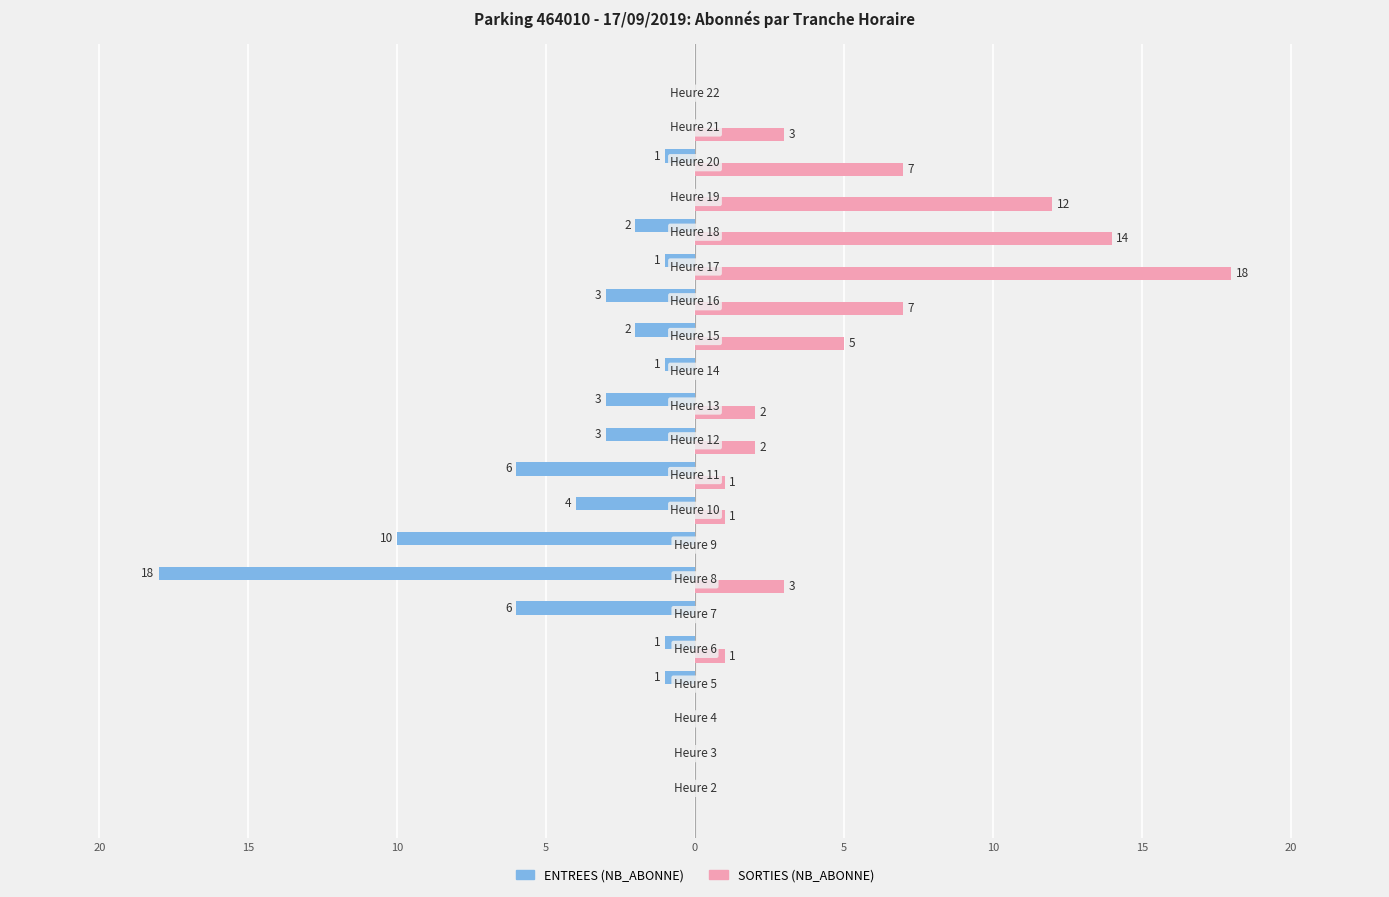

Reading left to right, transcribe all the data shown in this chart.

ENTREES: 0	0	0	-1	-1	-6	-18	-10	-4	-6	-3	-3	-1	-2	-3	-1	-2	0	-1	0	0
SORTIES: 0	0	0	0	1	0	3	0	1	1	2	2	0	5	7	18	14	12	7	3	0